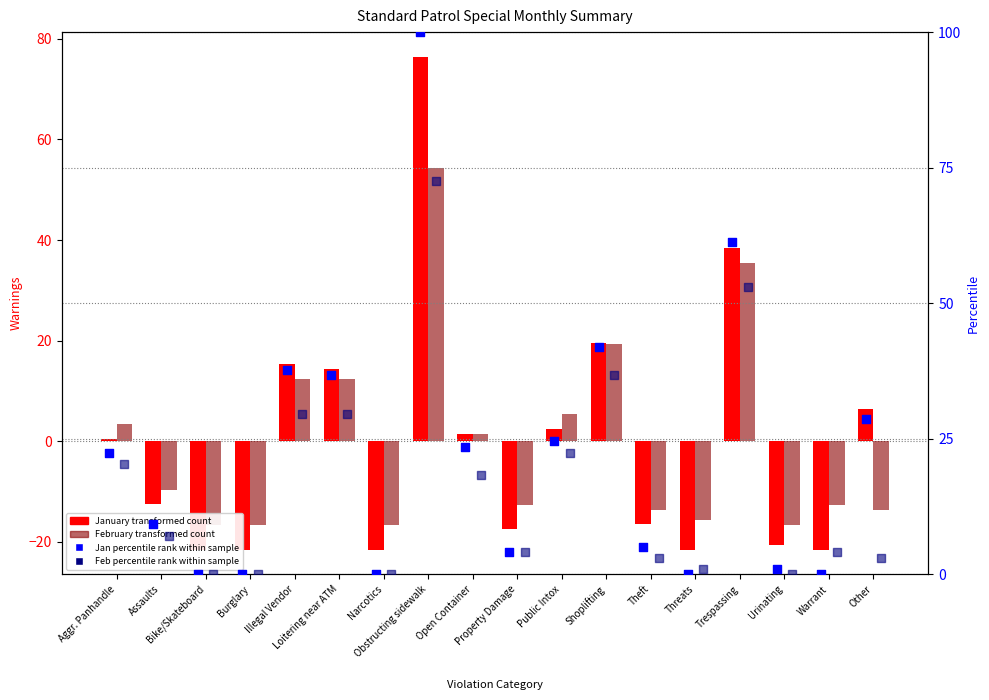

Is the value of Jan percentile rank at Threats greater than the value of January (transformed count) at Loitering near ATM?

No